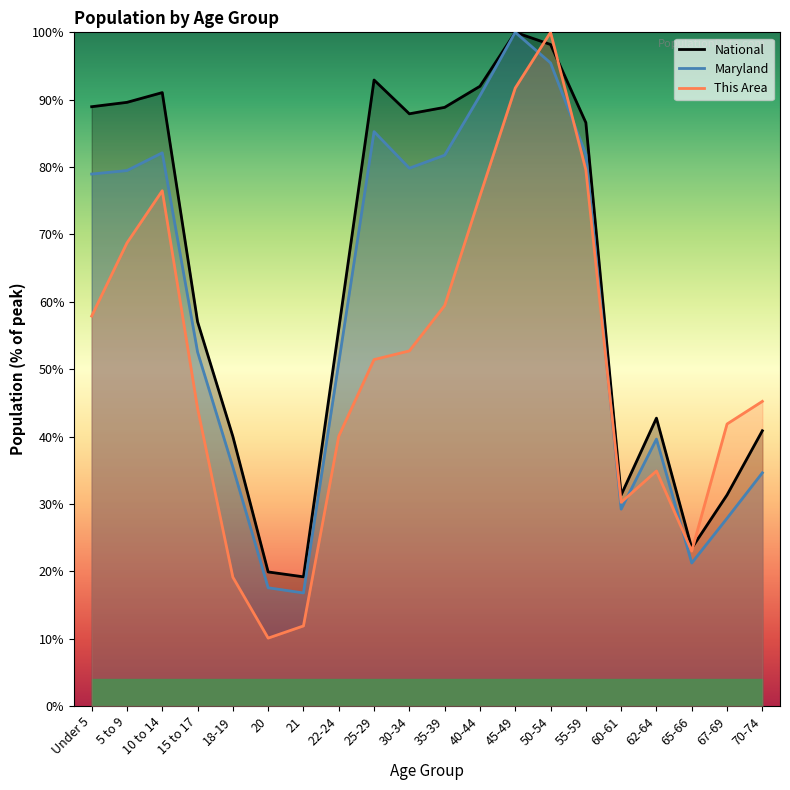

At which label does This Area first exceed 51?

Under 5